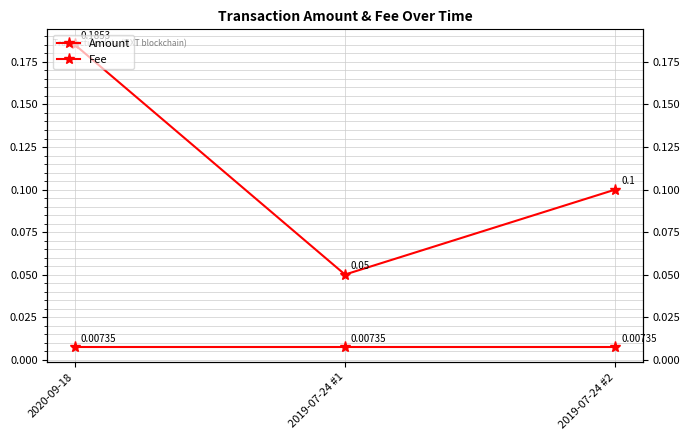

How many series are shown in this chart?

2